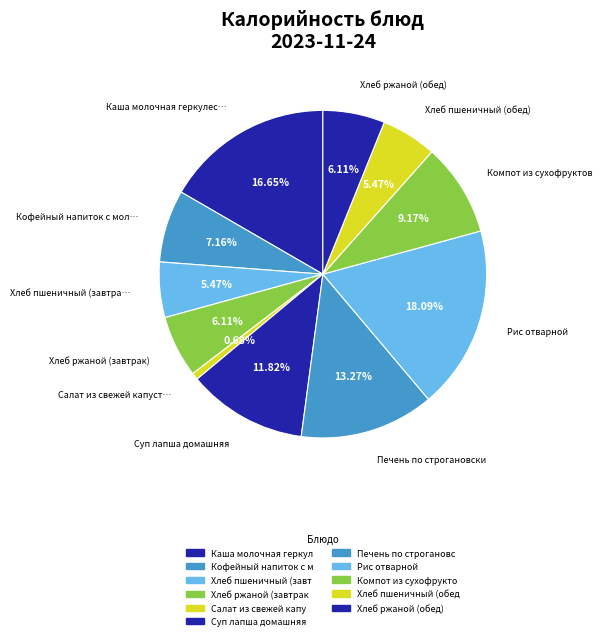

How many slices are in this pie chart?

11